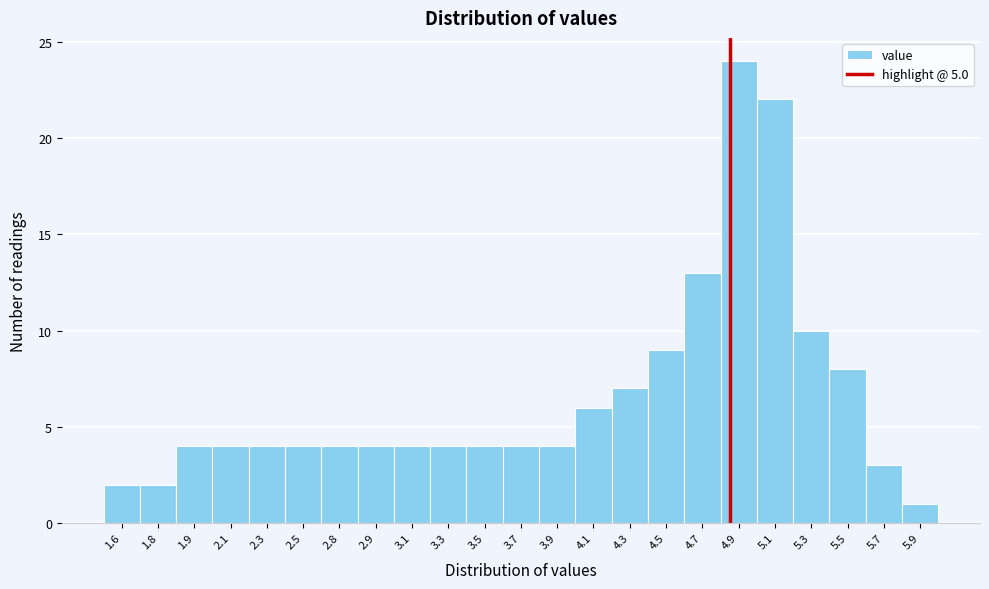

Reading right to left, extract all data points from this chart.

5.9=1	5.7=3	5.5=8	5.3=10	5.1=22	4.9=24	4.7=13	4.5=9	4.3=7	4.1=6	3.9=4	3.7=4	3.5=4	3.3=4	3.1=4	2.9=4	2.8=4	2.5=4	2.3=4	2.1=4	1.9=4	1.8=2	1.6=2